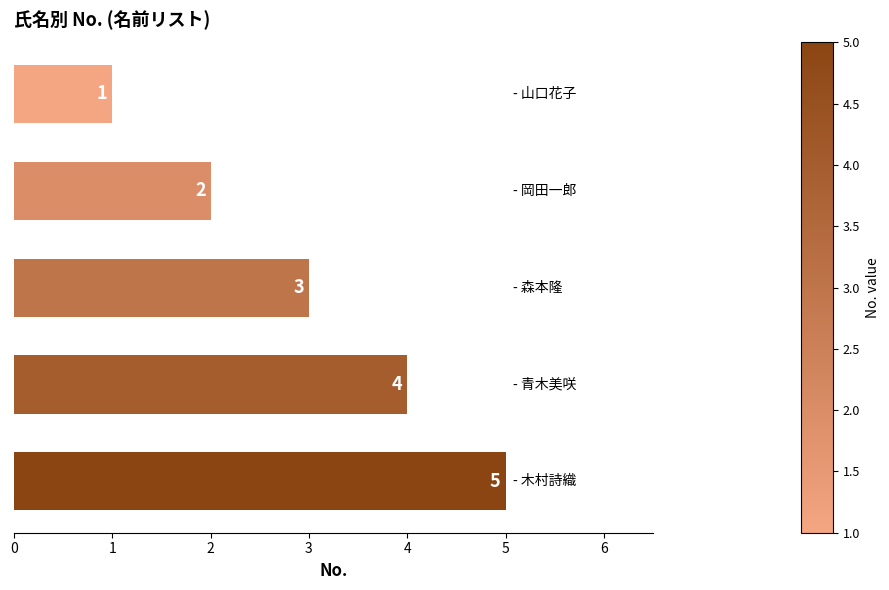

What is the average value?

3